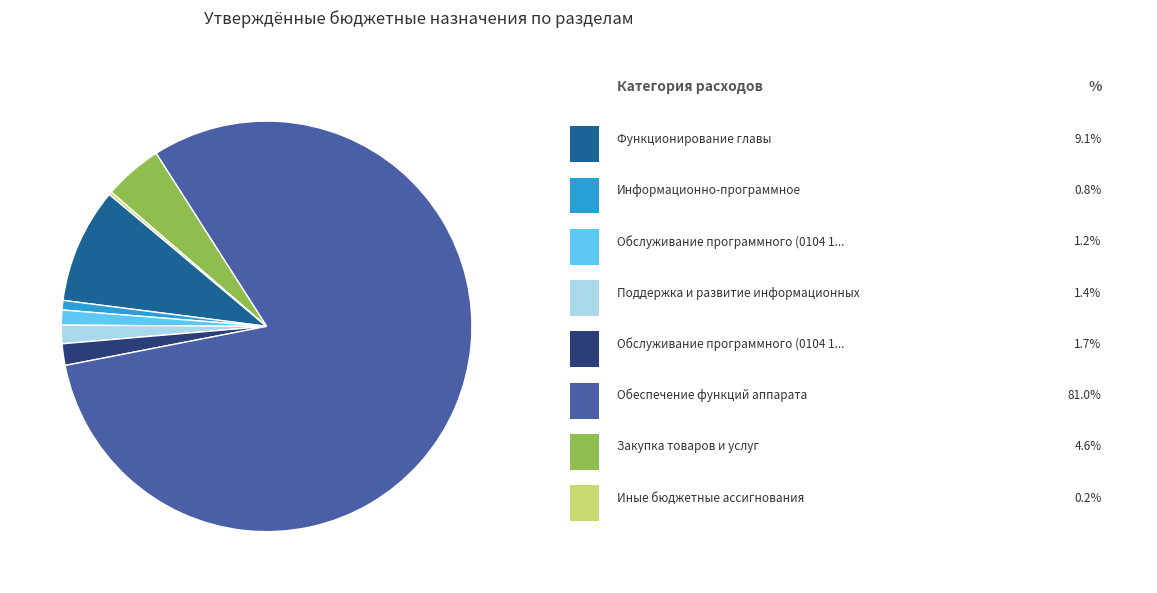

Is there a majority slice in this chart?

Yes